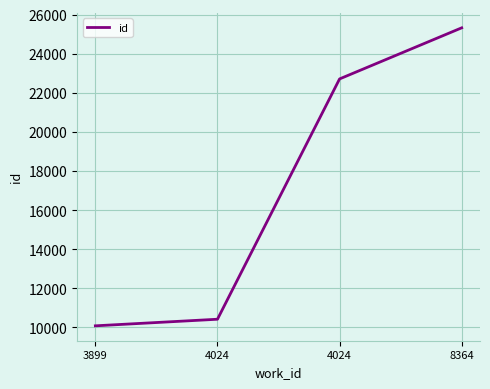

Is this an area chart (filled region under the line)?

No